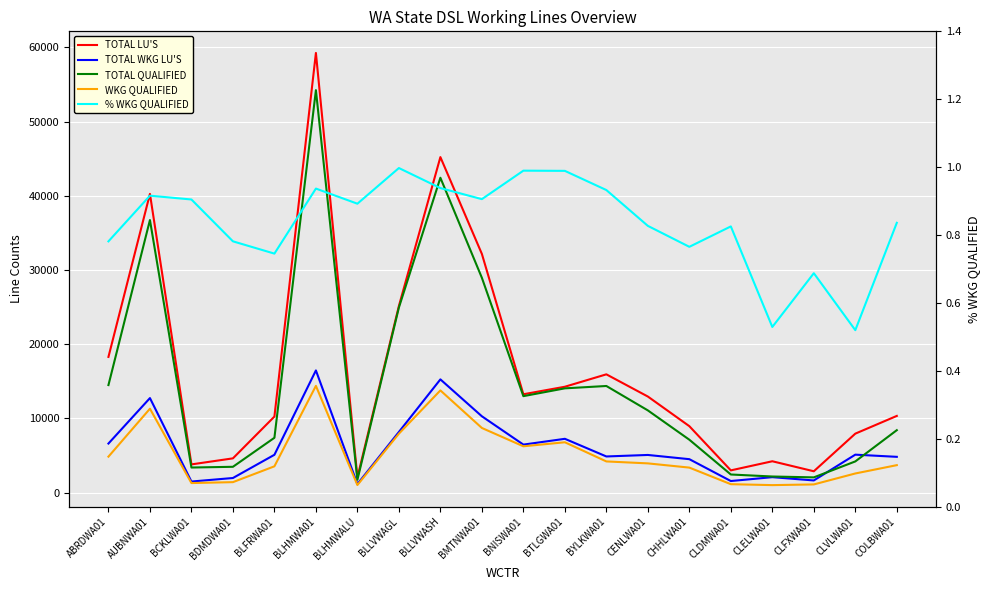

The value of TOTAL WKG LU'S at BLHMWA01 is 4729.3. True or false?

False